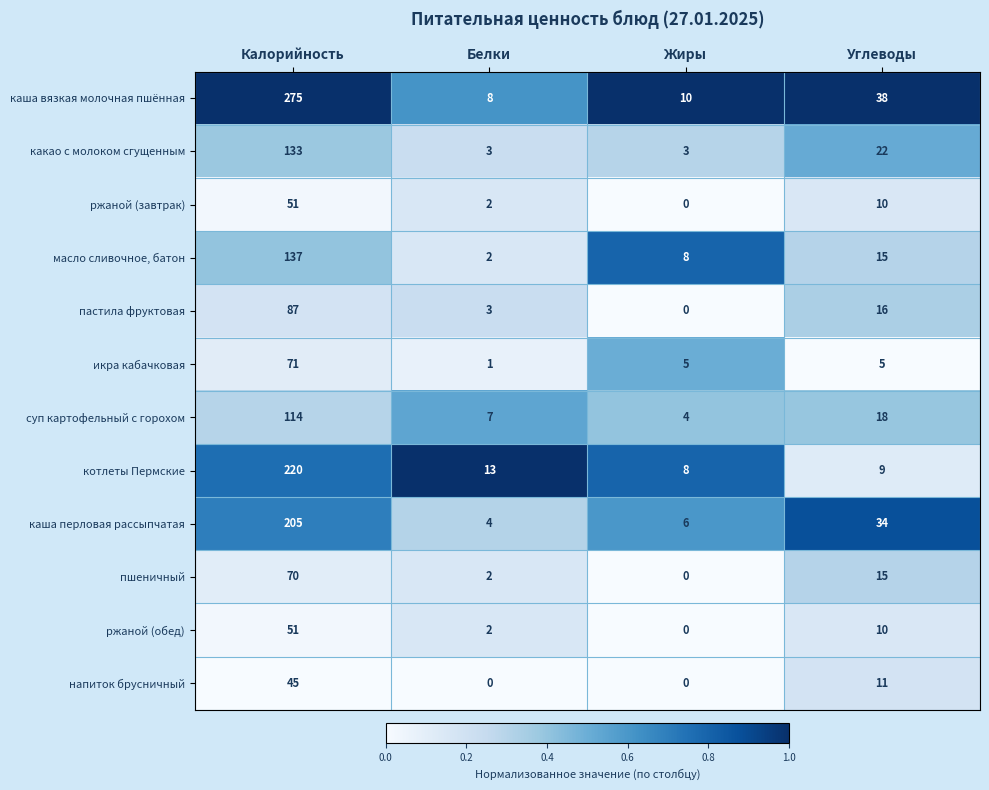

Is it true that масло сливочное, батон equals 137 at Калорийность?

True